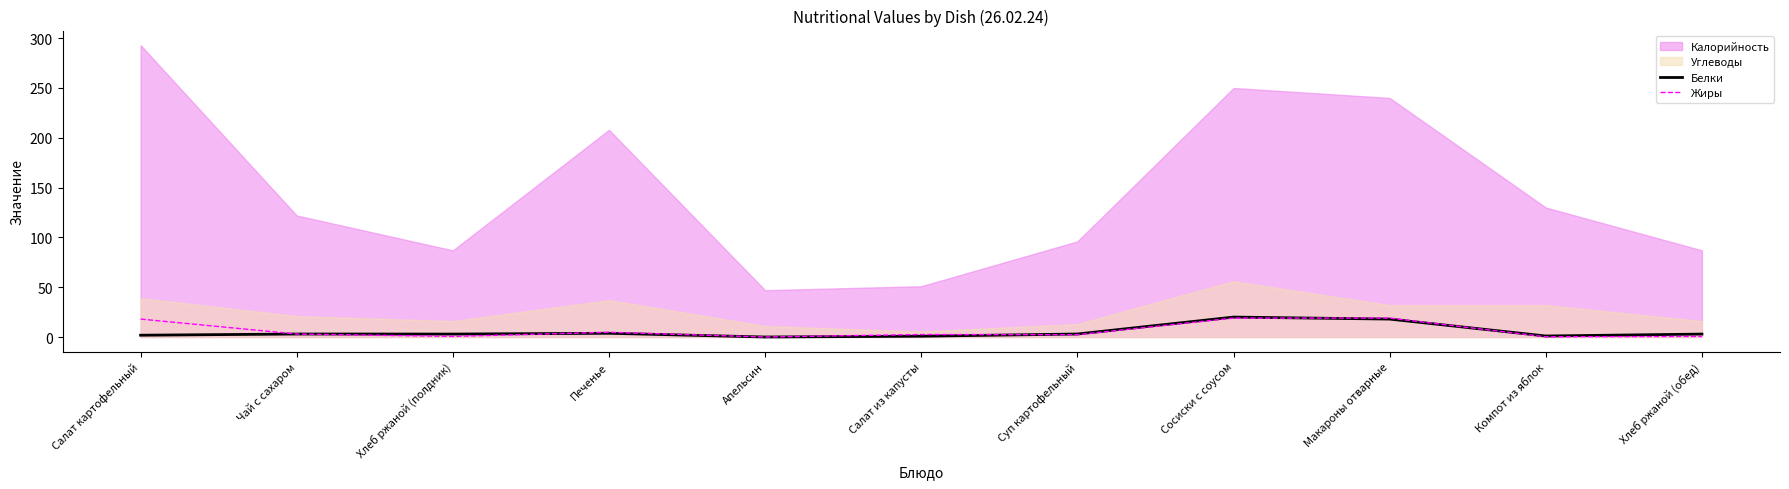

How many interior local valleys does the Жиры series have?

4